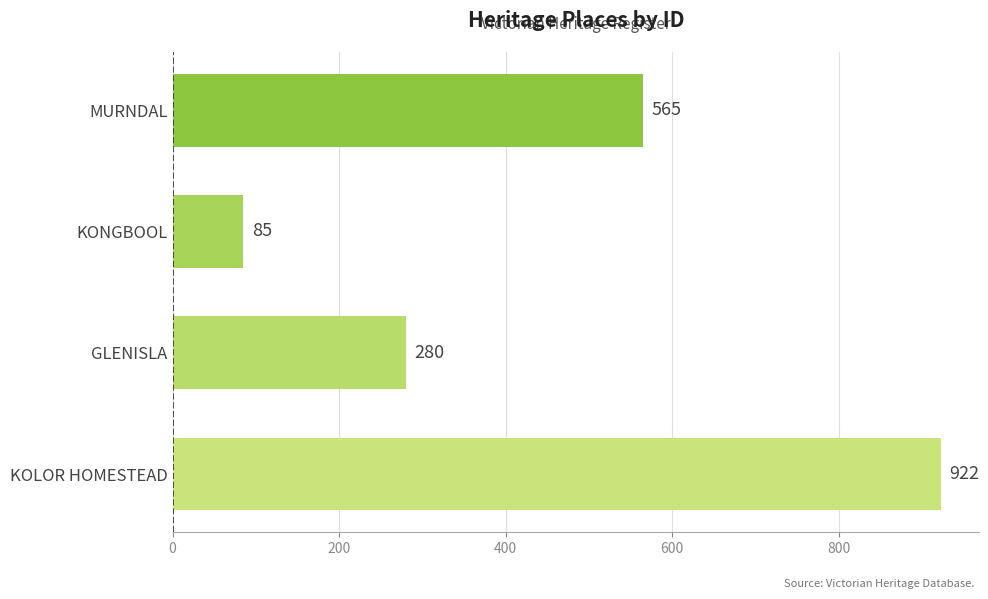

Reading bottom to top, list all the values displayed in this chart.

922	280	85	565